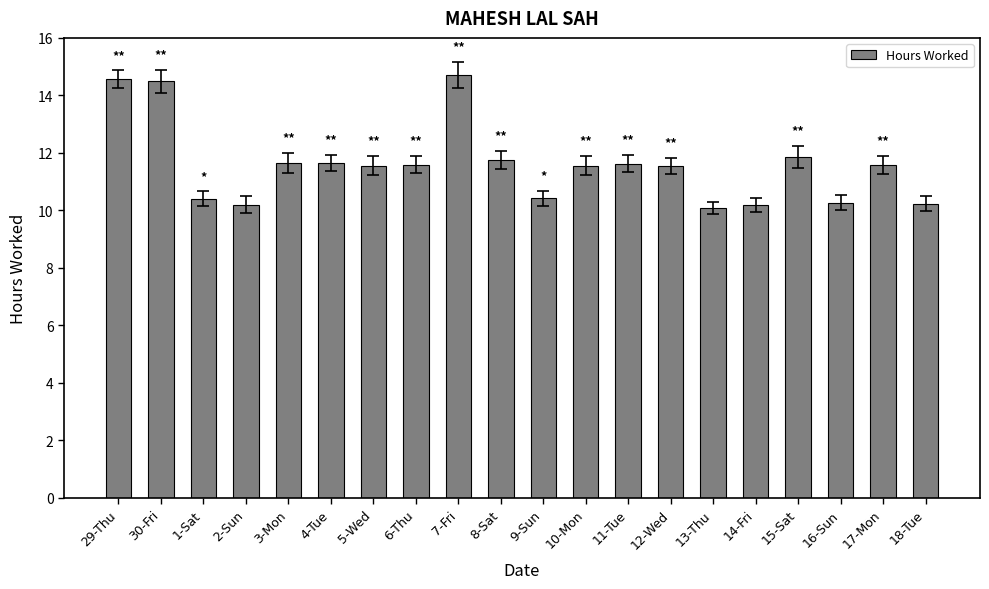

What is the average value?

11.6